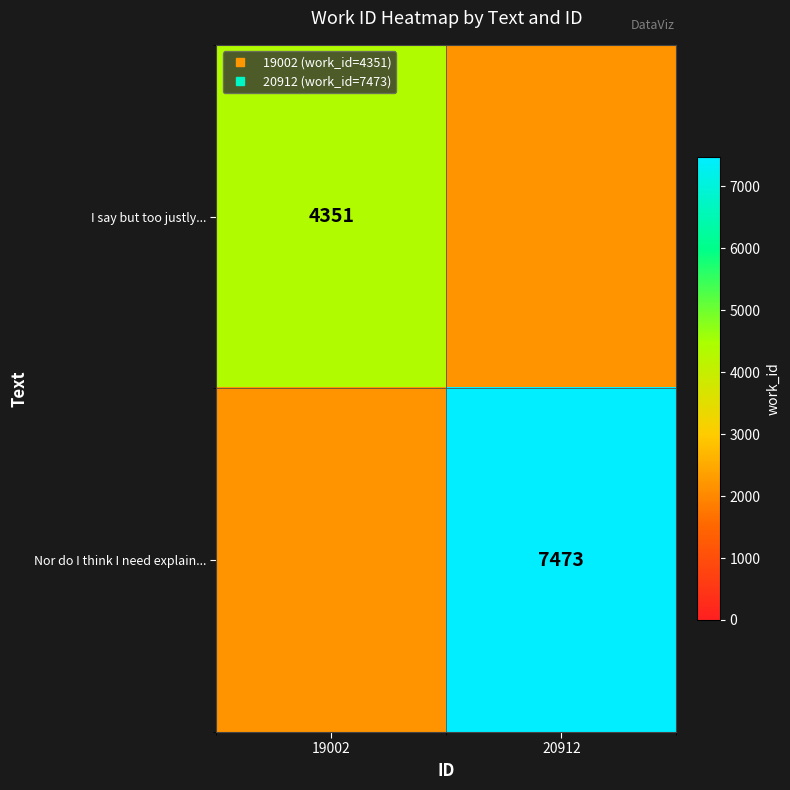

Which series has the largest total across all categories?

Nor do I think I need explain...